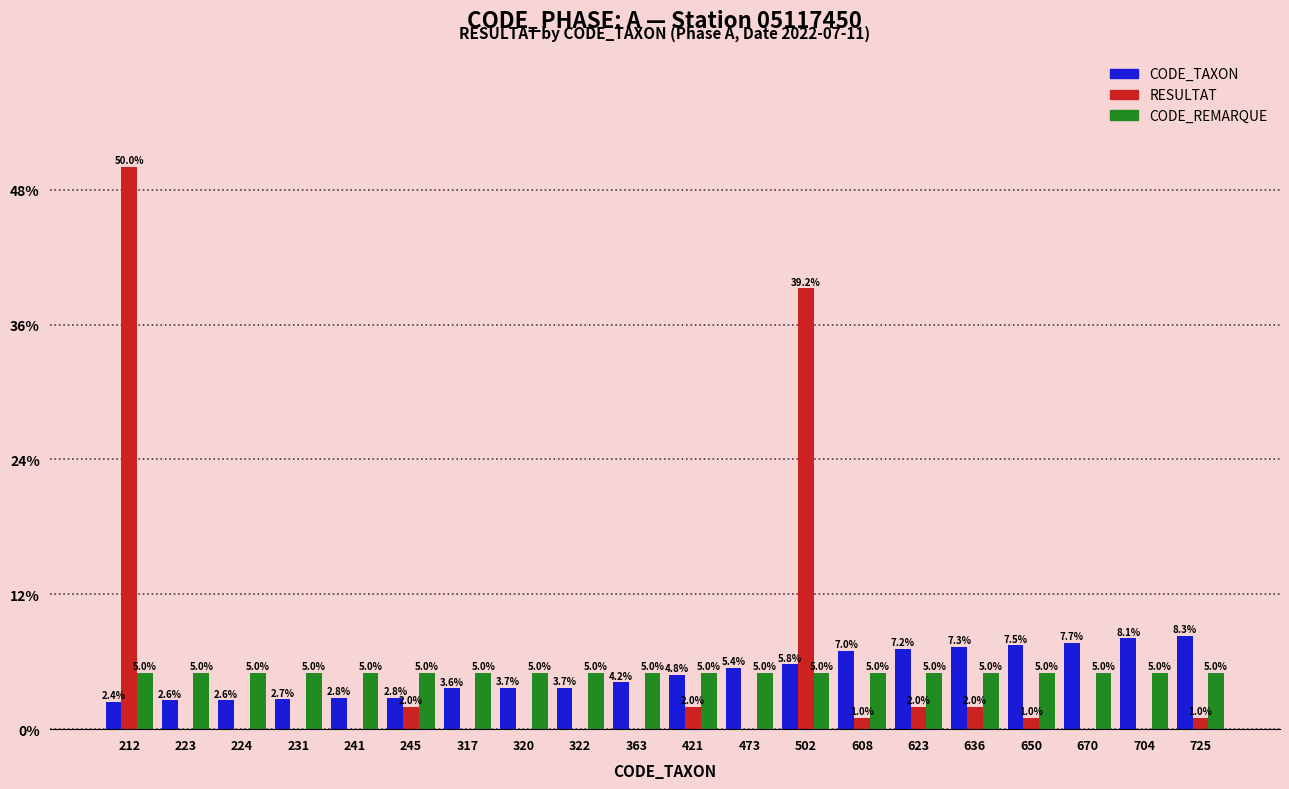

Is it true that CODE_REMARQUE equals 6.8 at 502?

False